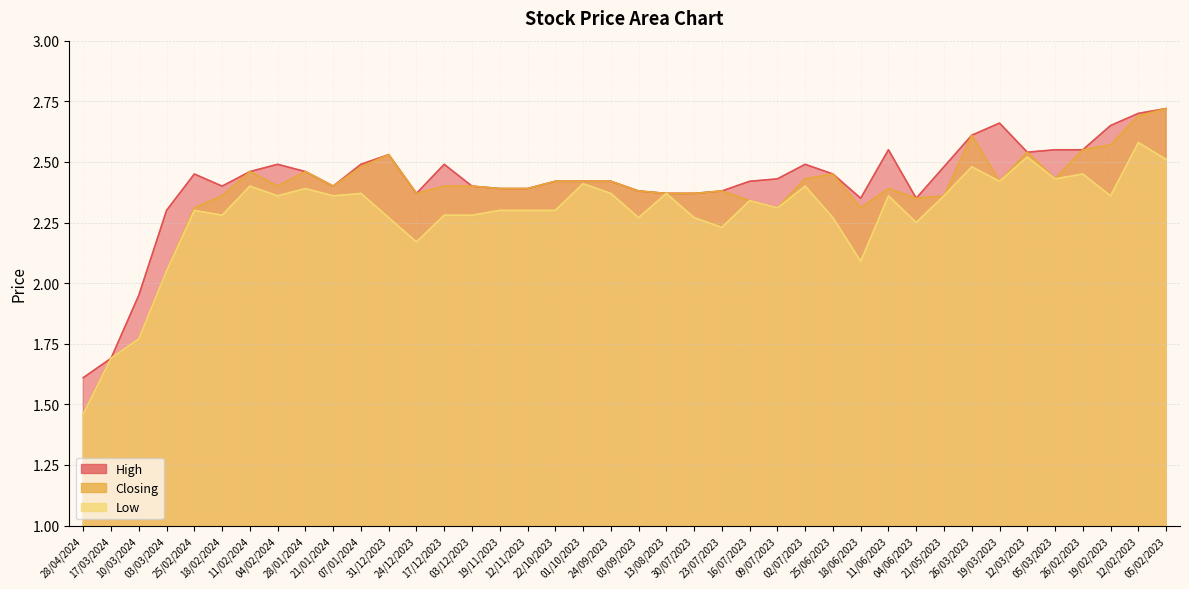

How many data points in High are above 2?

37